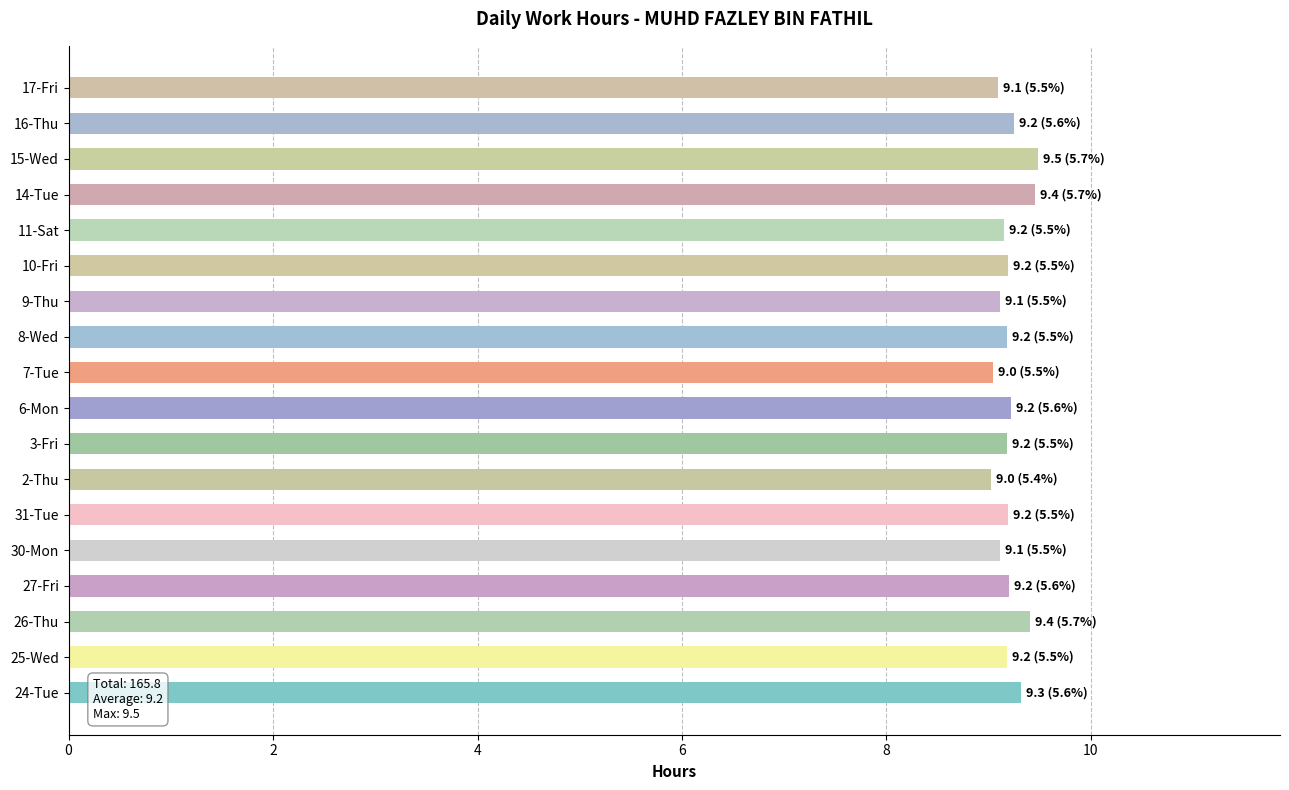

Between 30-Mon and 26-Thu, which is larger?

26-Thu